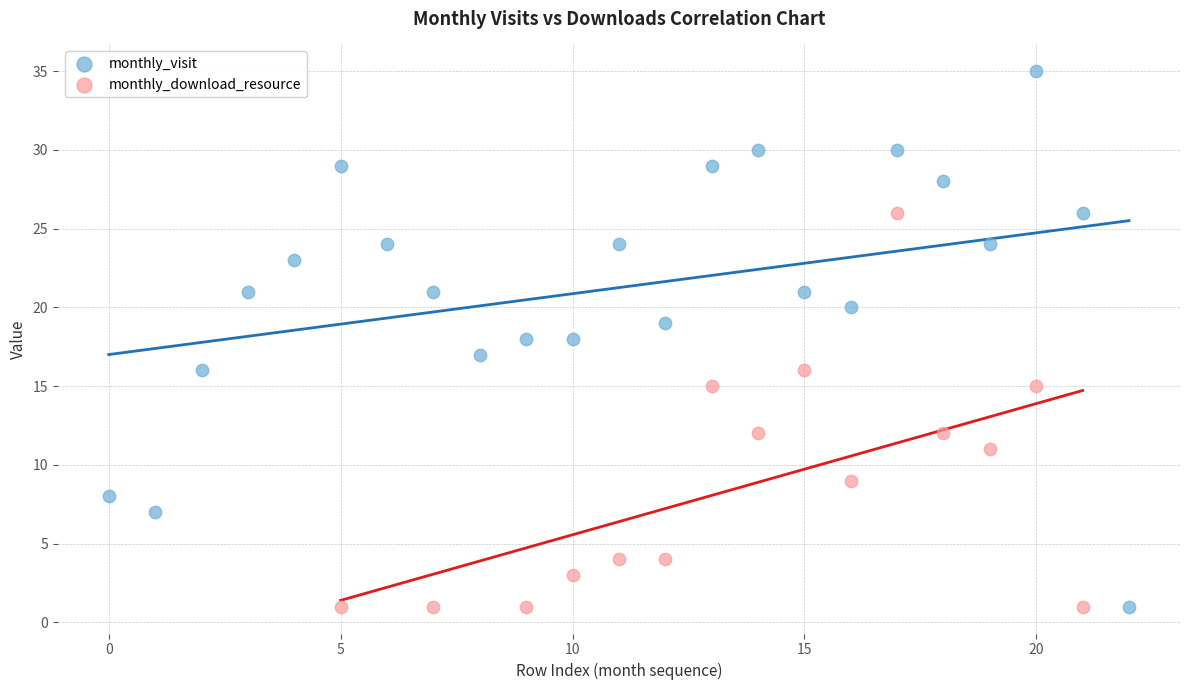

Which series contains the highest Y value?

monthly_visit